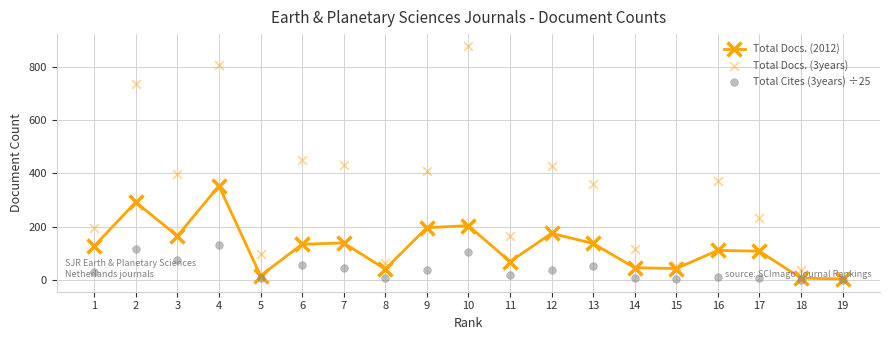

Which series has the largest total across all categories?

Total Docs. (3years)